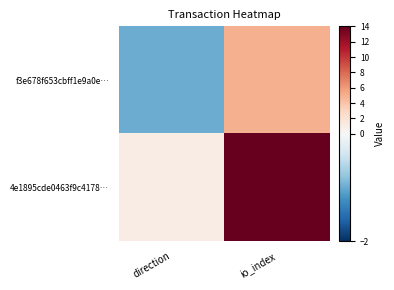

List the series in order of their peak value, lowest first.

f3e678f653cbff1e9a0e…, 4e1895cde0463f9c4178…